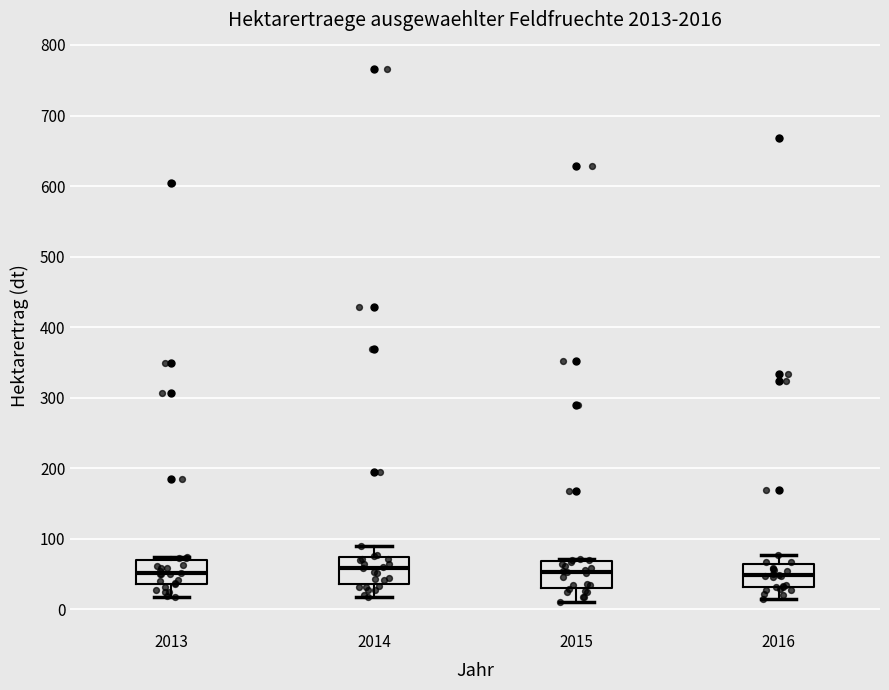

Reading left to right, read every box against the y-axis: the position of its median line, the range the box covers, and the ends of its whiskers. The values are not printed on the chart, so give them approximately, as read against the axis.

2013: median 50, box 40 to 70, whiskers 20 to 70 (just above the box's upper edge)
2014: median 60, box 40 to 70, whiskers 20 to 90
2015: median 50, box 30 to 70, whiskers 10 to 70
2016: median 50, box 30 to 60, whiskers 10 to 80